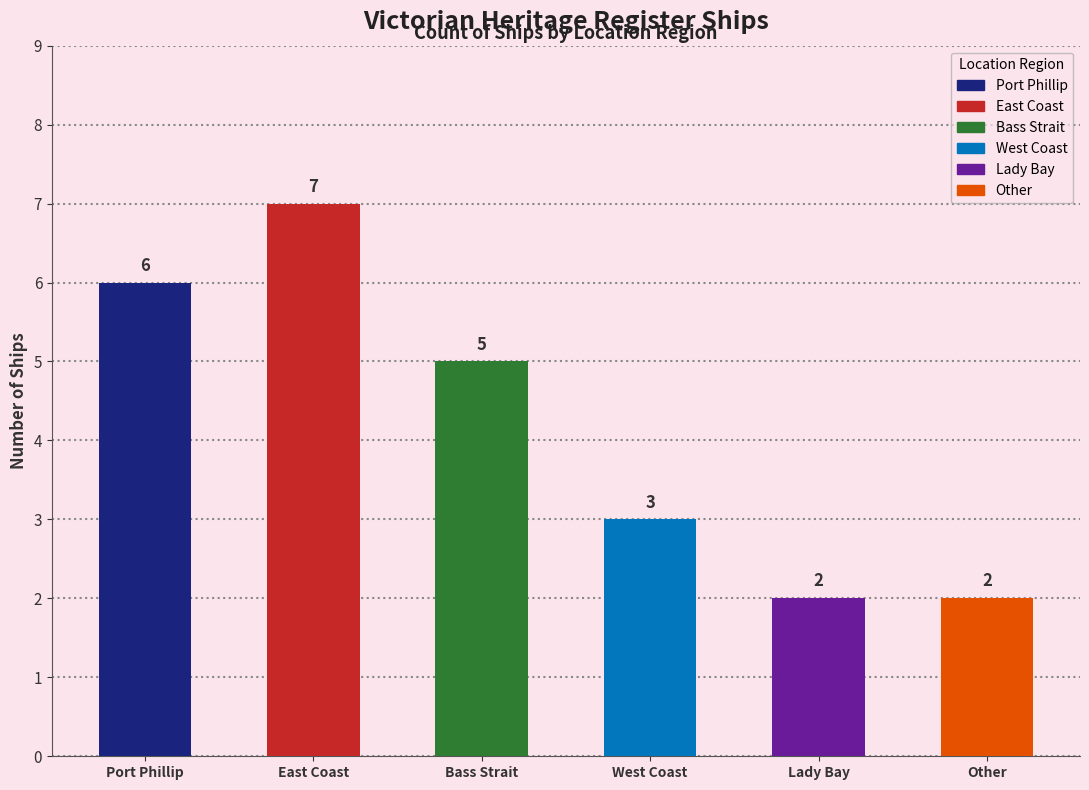

Rank the categories by value from lowest to highest.

Lady Bay, Other, West Coast, Bass Strait, Port Phillip, East Coast